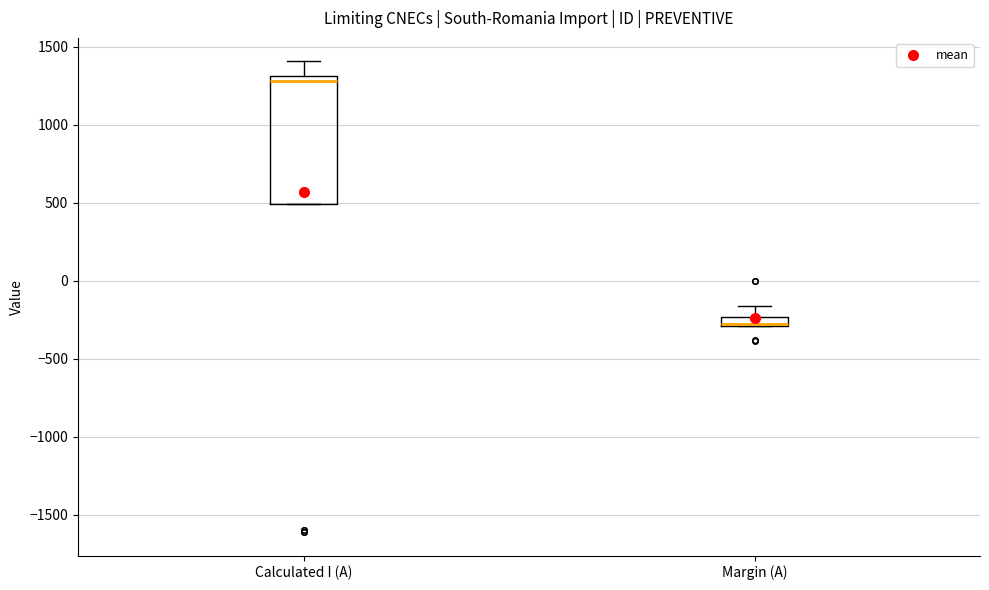

Where does the upper whisker of the box for Calculated I (A) end on the y-axis? The values are not printed on the chart, so give them approximately, as read against the axis.

1400